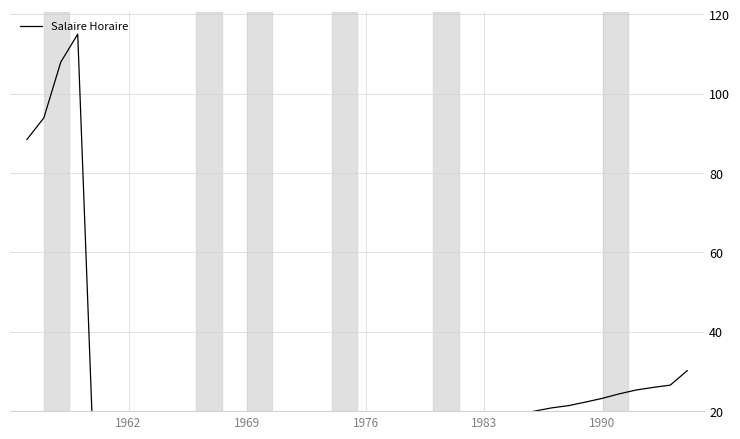

What position from the left is 1962?

1